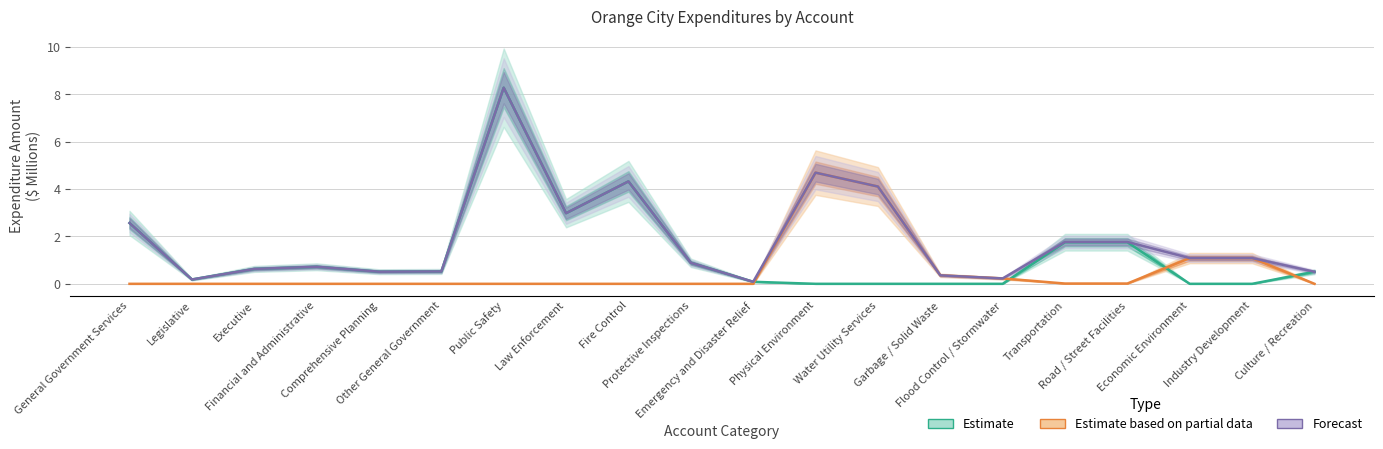

Which has a higher value, Financial and Administrative or Economic Environment?

Financial and Administrative